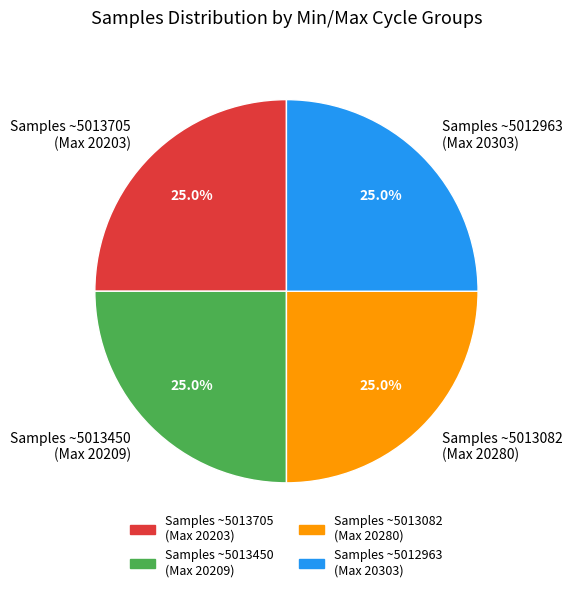

What percentage is NOT represented by Samples ~5013082 (Max 20280)?

75.0%